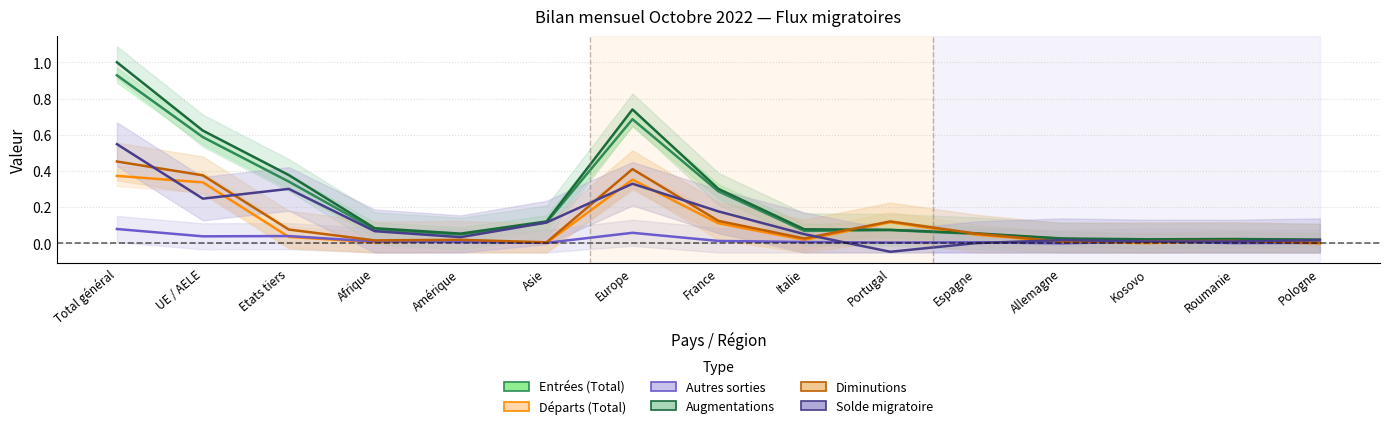

In Entrées (Total), how many points are higher than both neighbors (excluding endpoints)?

3